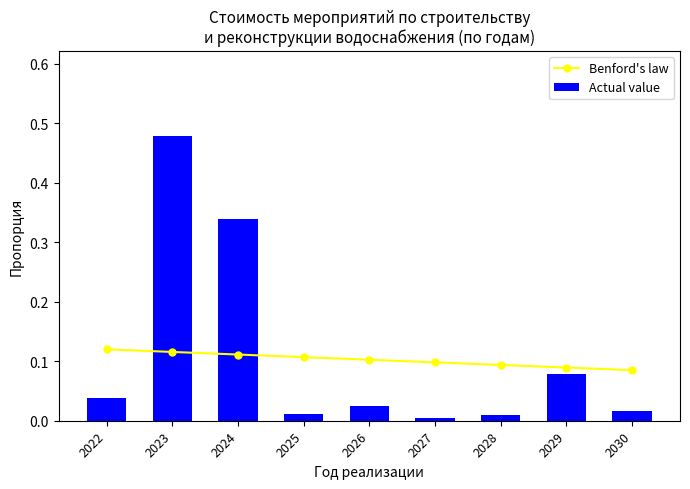

True or false: Actual value has a value of 0.5 at 2024.

False